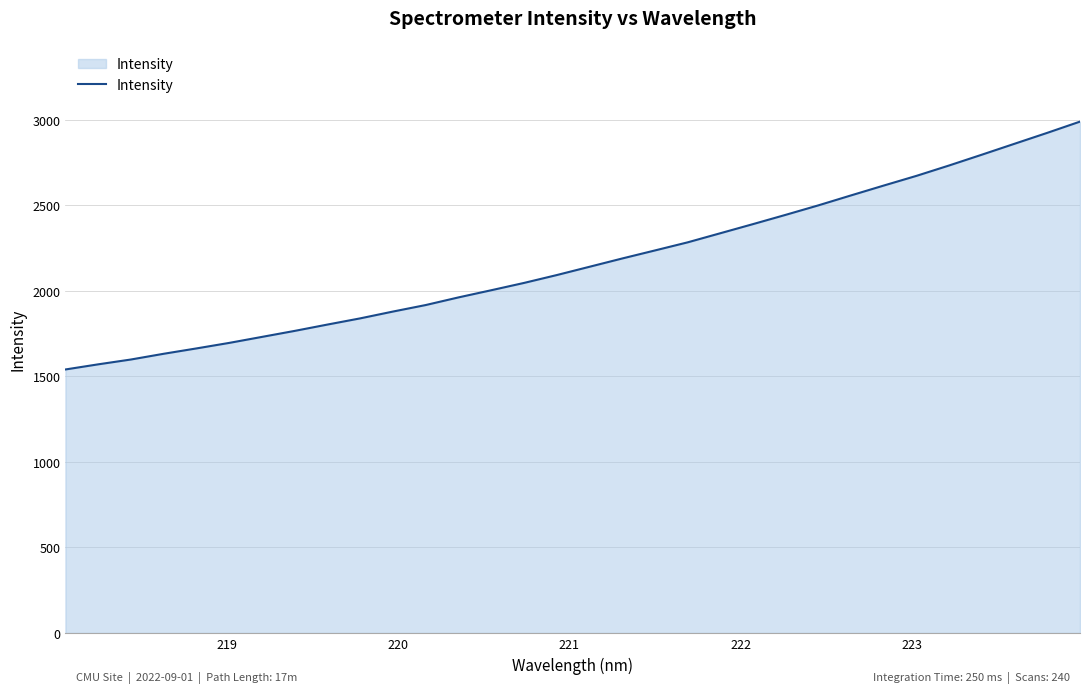

How many categories are shown in the chart?

32